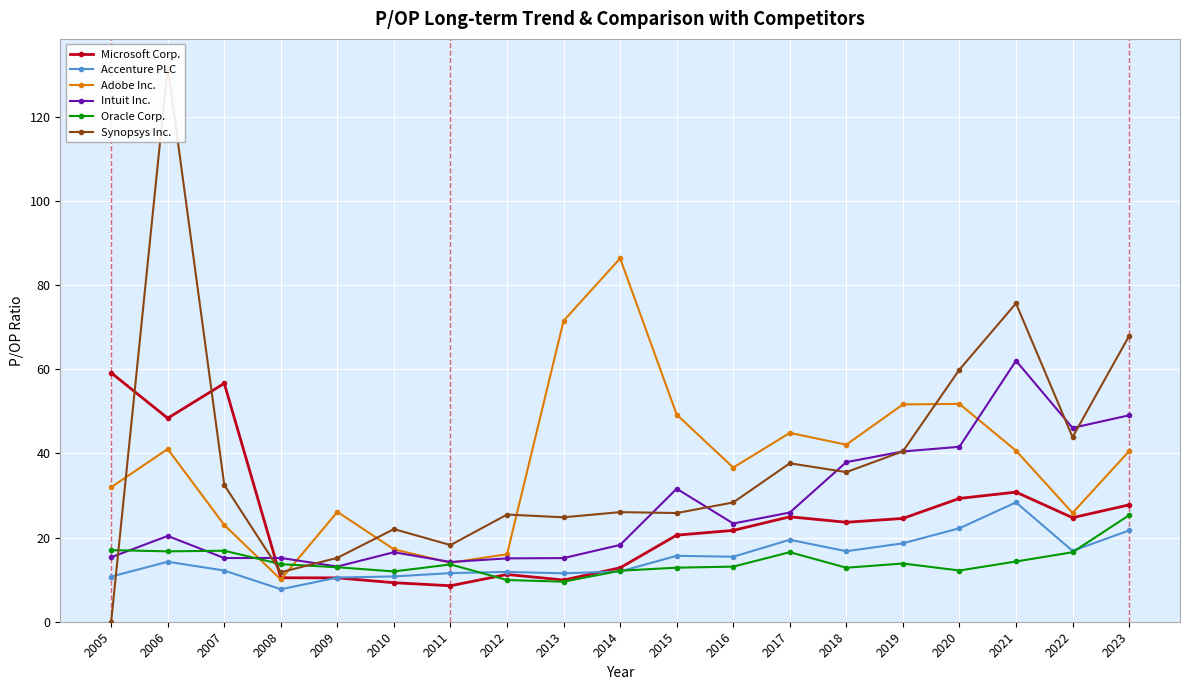

The value of Accenture PLC at 2022 is 16.8. True or false?

True